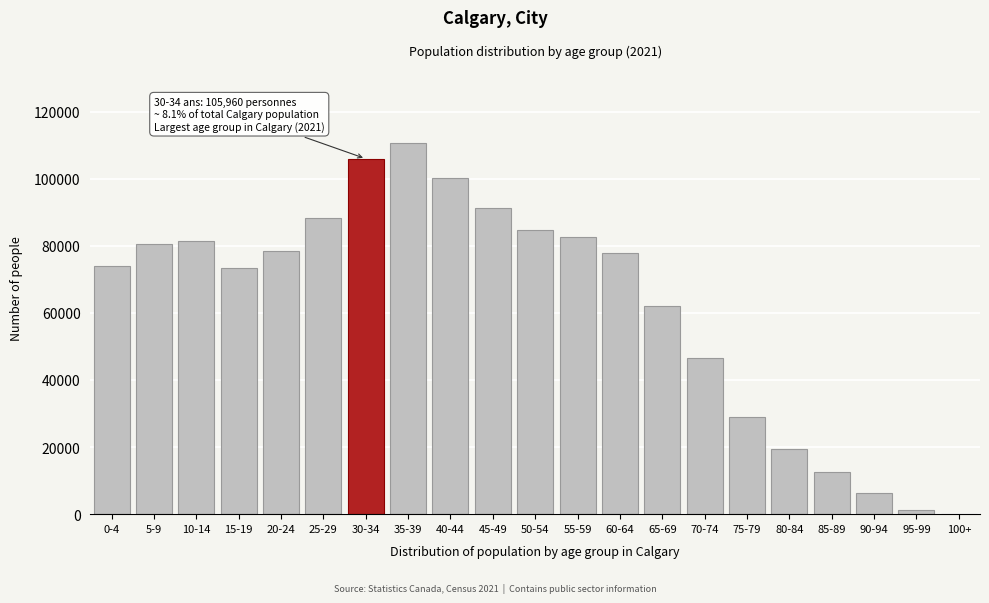

Is it true that the value at 15-19 is 96032?

False